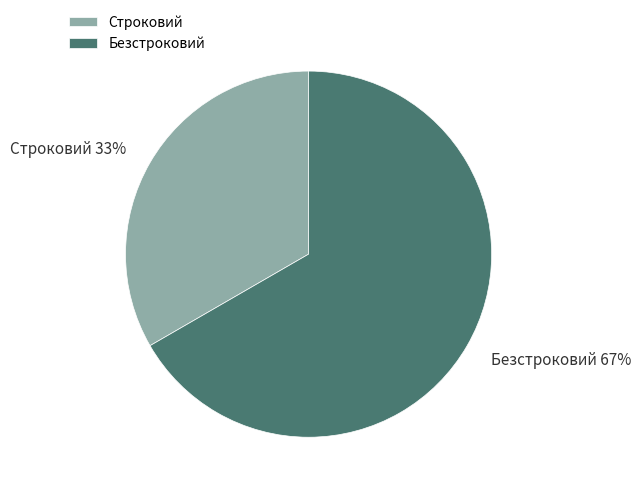

The Строковий slice represents 24% of the pie. True or false?

False